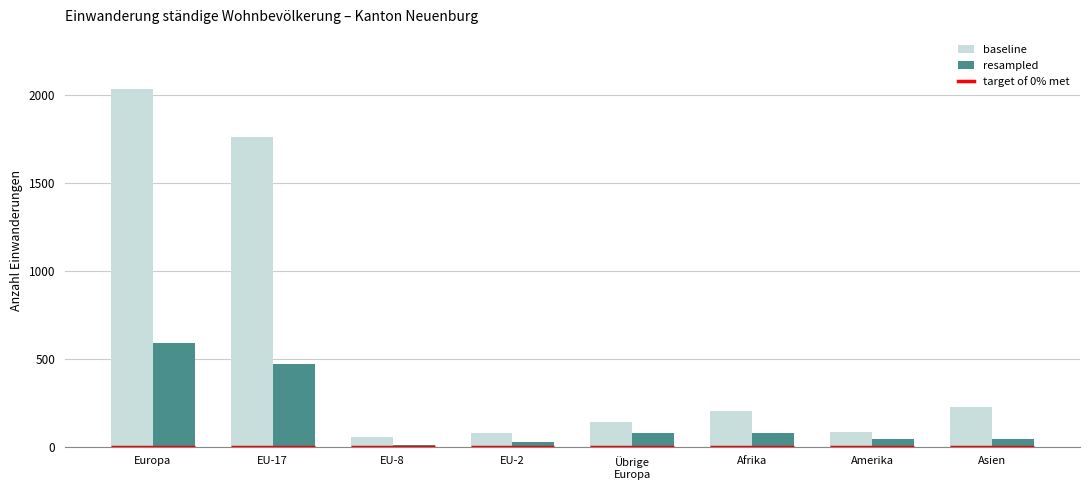

What position from the right is EU-2?

5